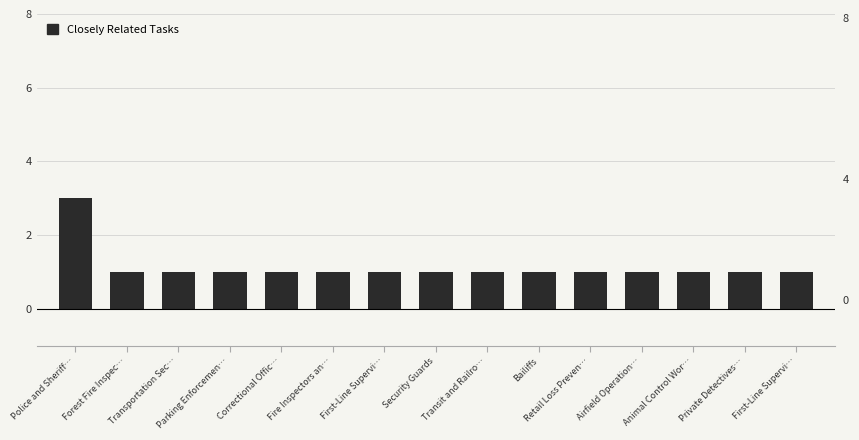

How many bars are there in total?

15